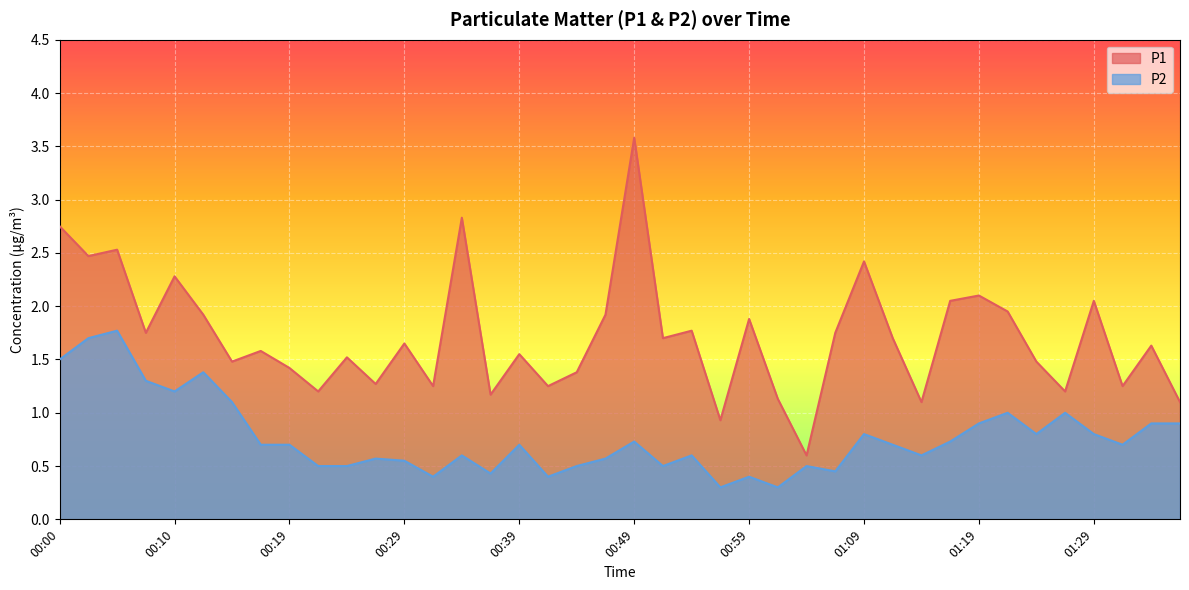

True or false: P1 has more than 0 interior local peaks.

True